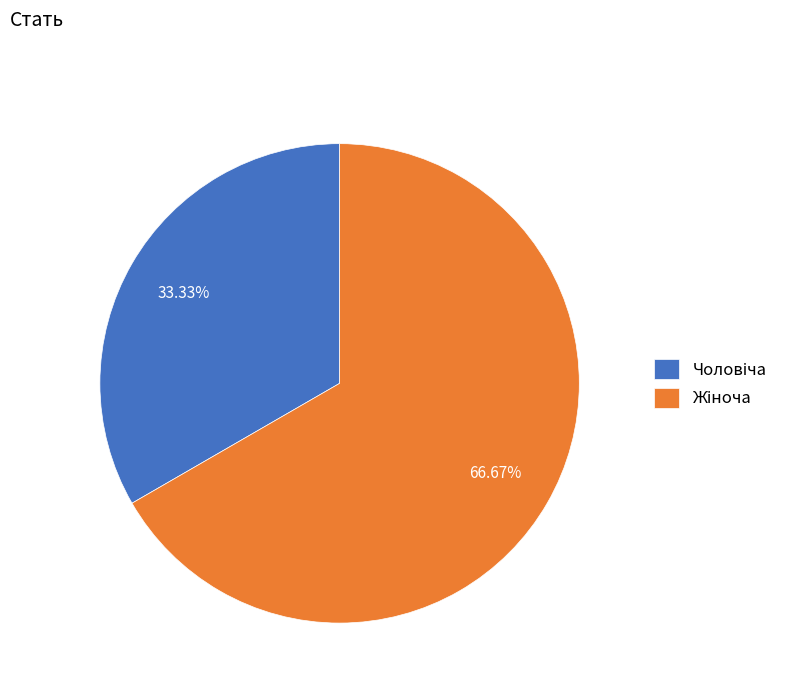

Is there a majority slice in this chart?

Yes